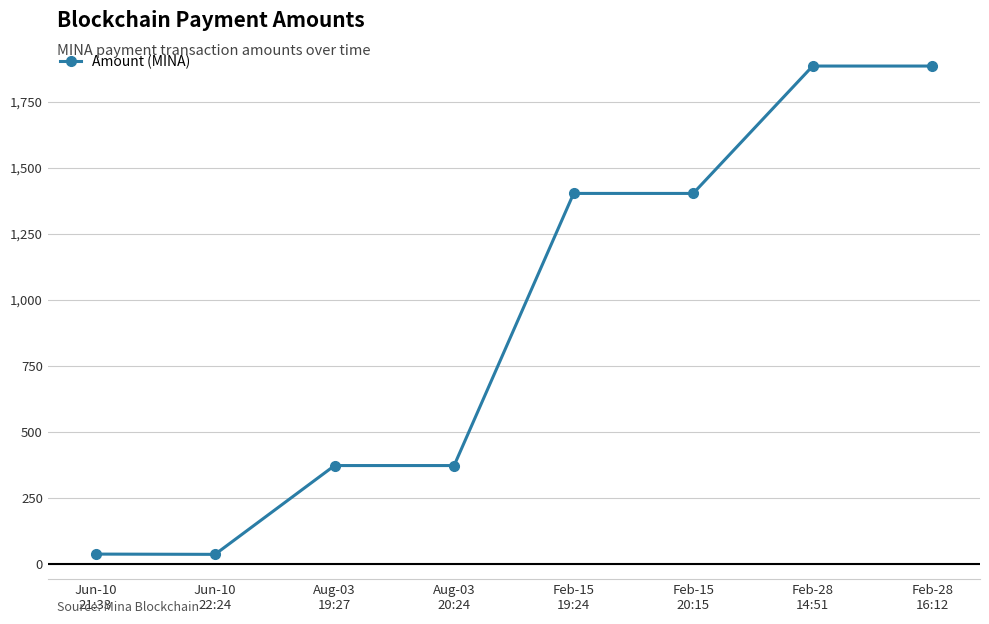

What is the value of the 6th point from the left?

1403.2